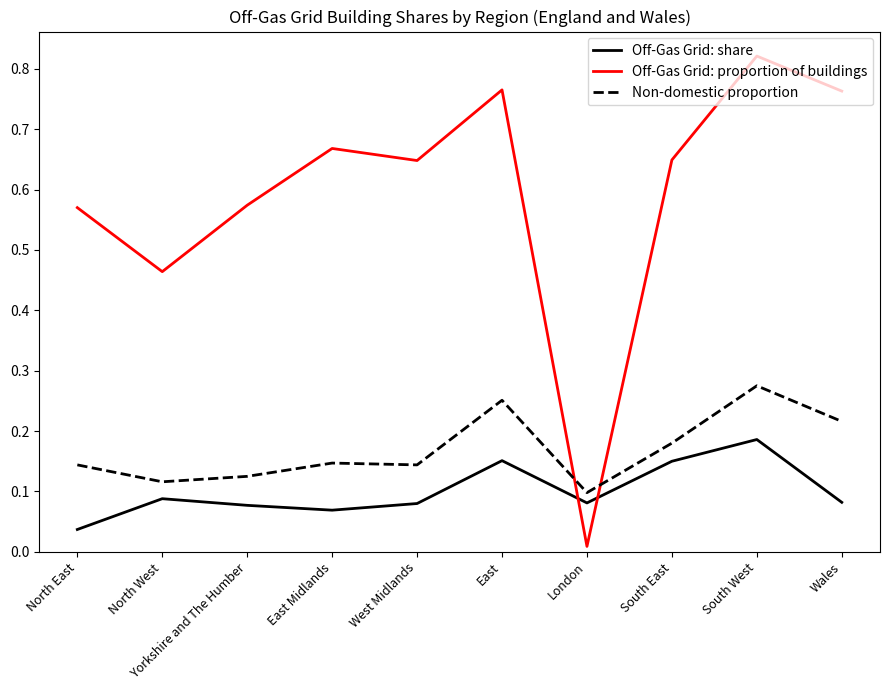

What position from the left is Yorkshire and The Humber?

3